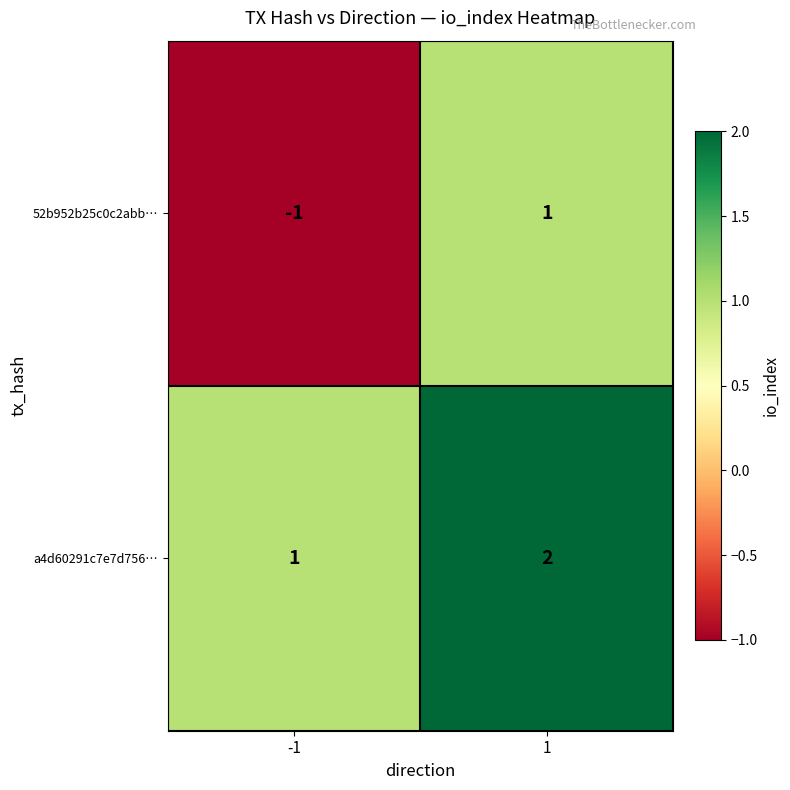

List the series in order of their overall mean, highest first.

a4d60291c7e7d756…, 52b952b25c0c2abb…